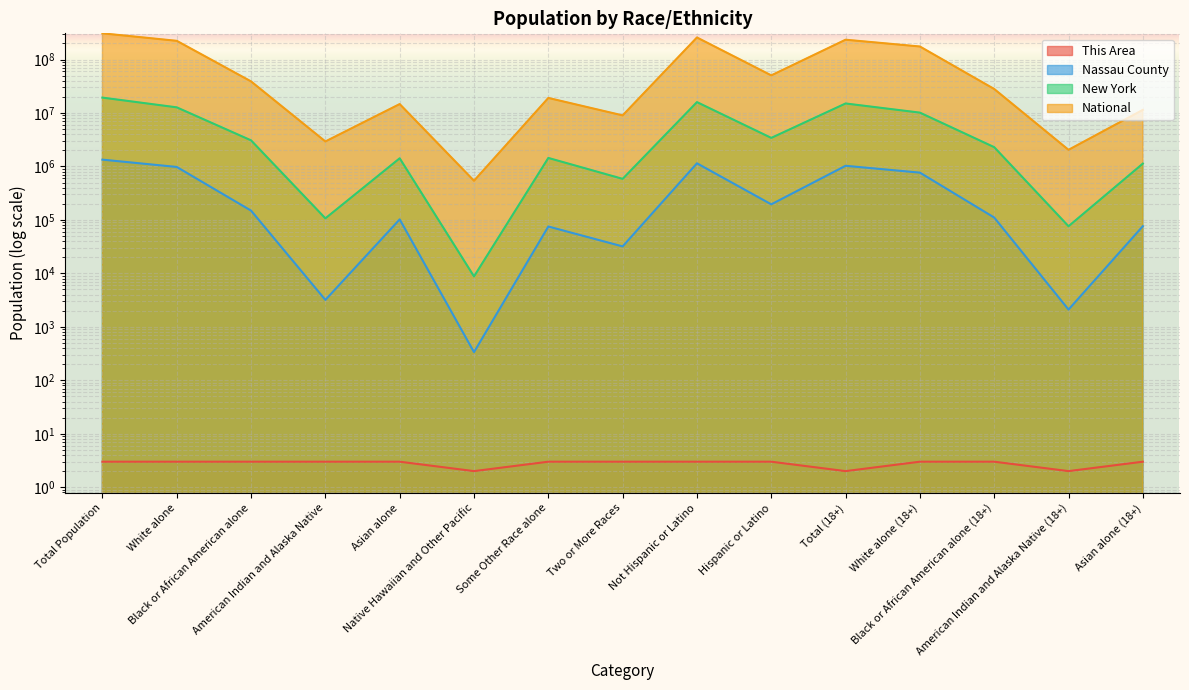

Between Total Population and Asian alone (18+), which series saw the biggest shift?

National